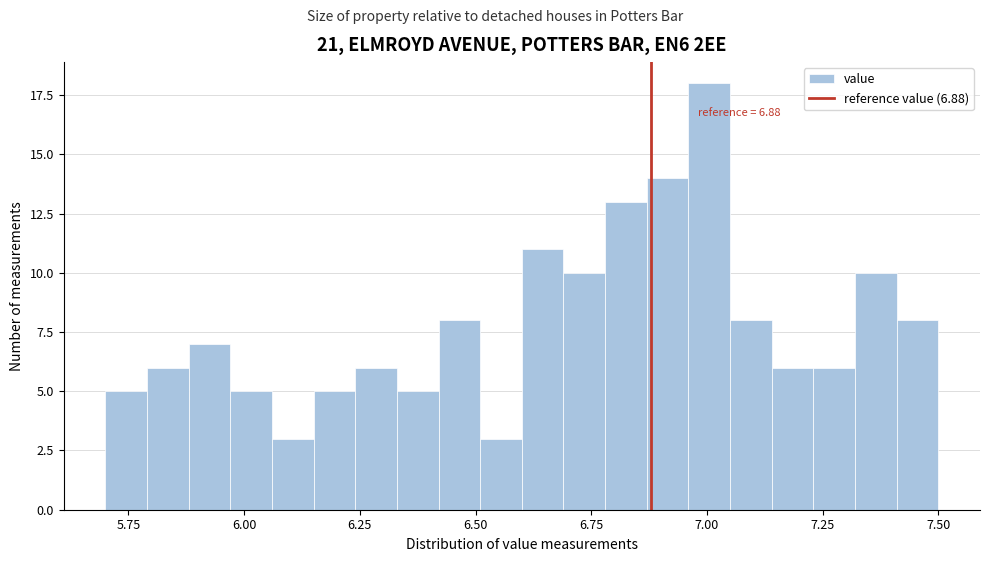

Around what value on the x-axis is the tallest bar? Give the approximate position of its centre, as read against the axis.

7.00